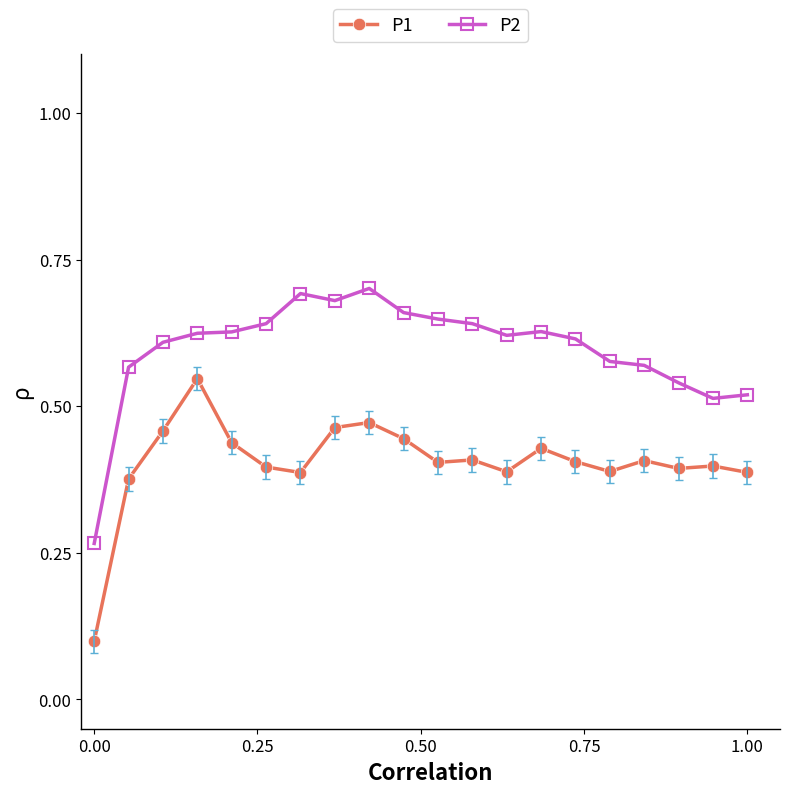

True or false: P2 and P1 intersect in this chart.

False